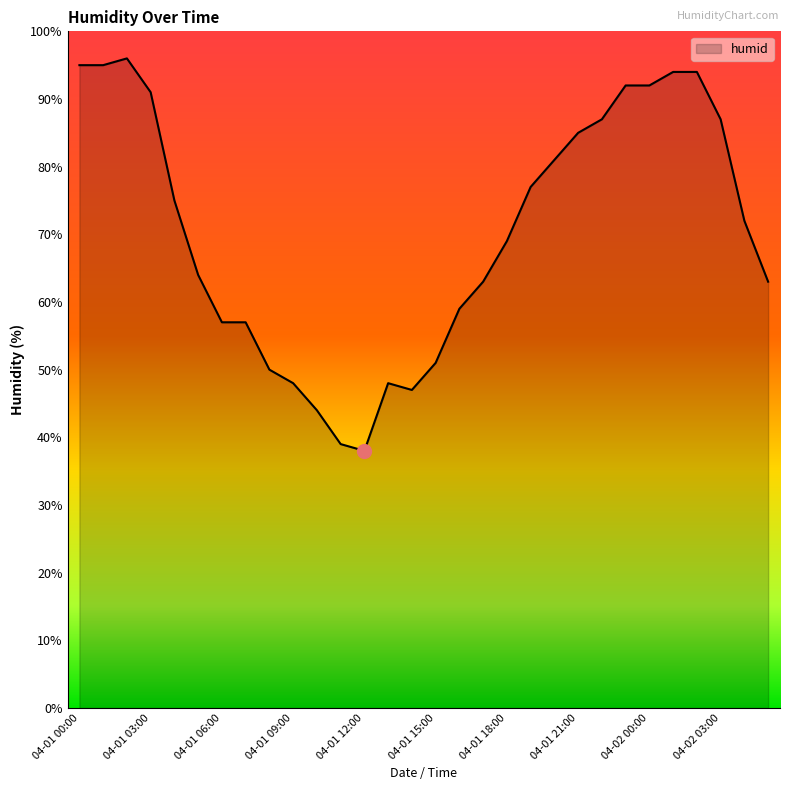

Does the chart display data point markers on the line(s)?

No